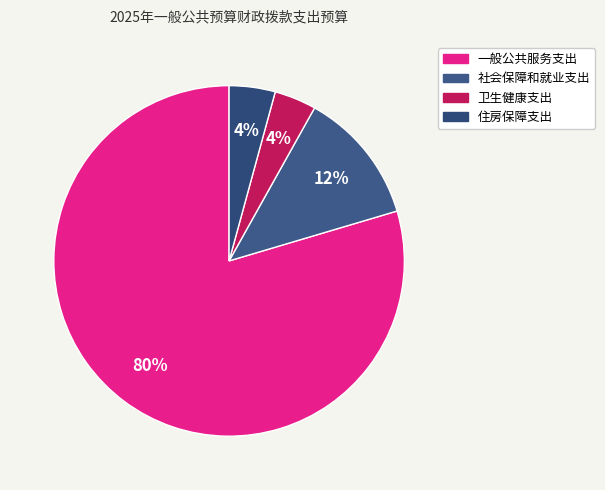

To the nearest percent, what is the average slice percentage?

25%